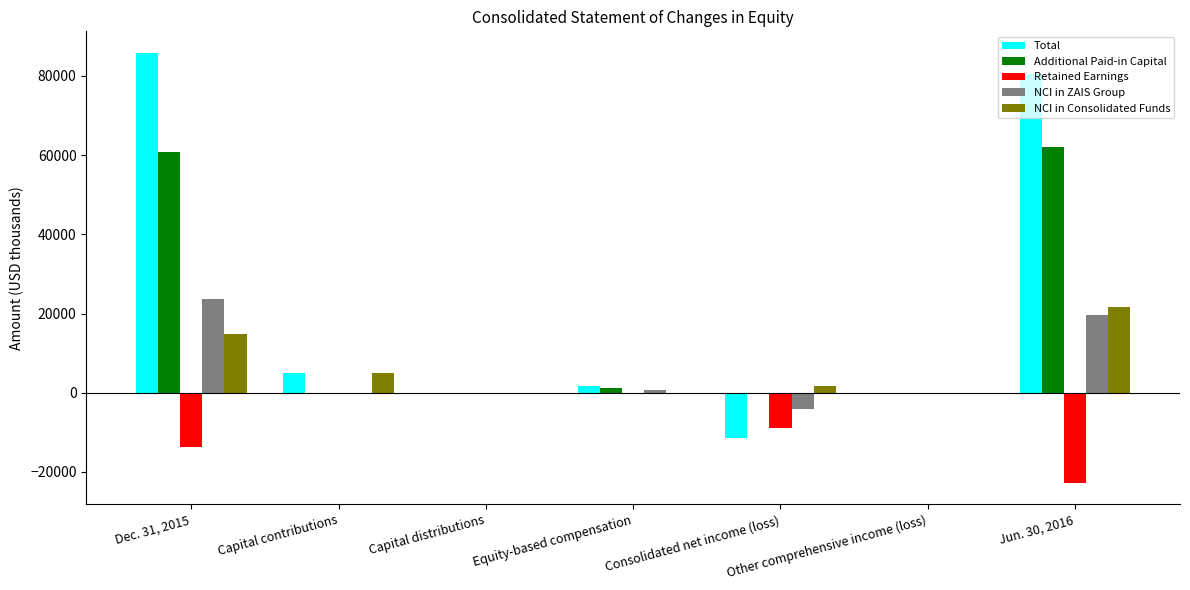

What is the greatest value displayed?

85803